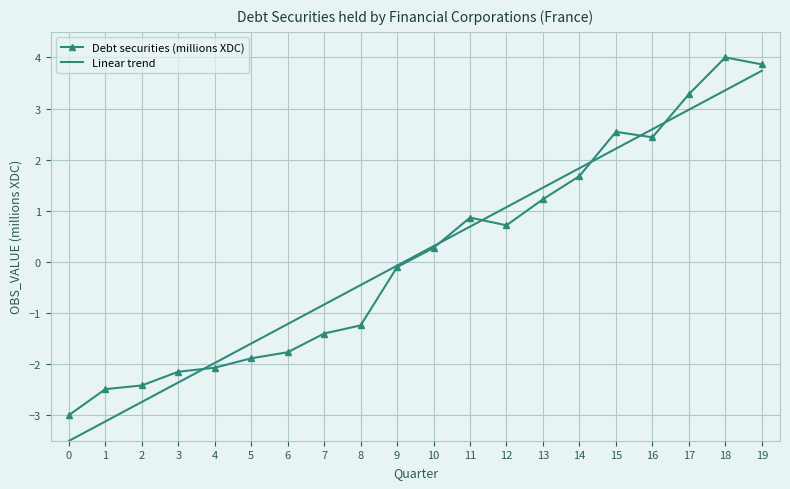

What are all the series names shown in the legend?

Debt securities (millions XDC), Linear trend